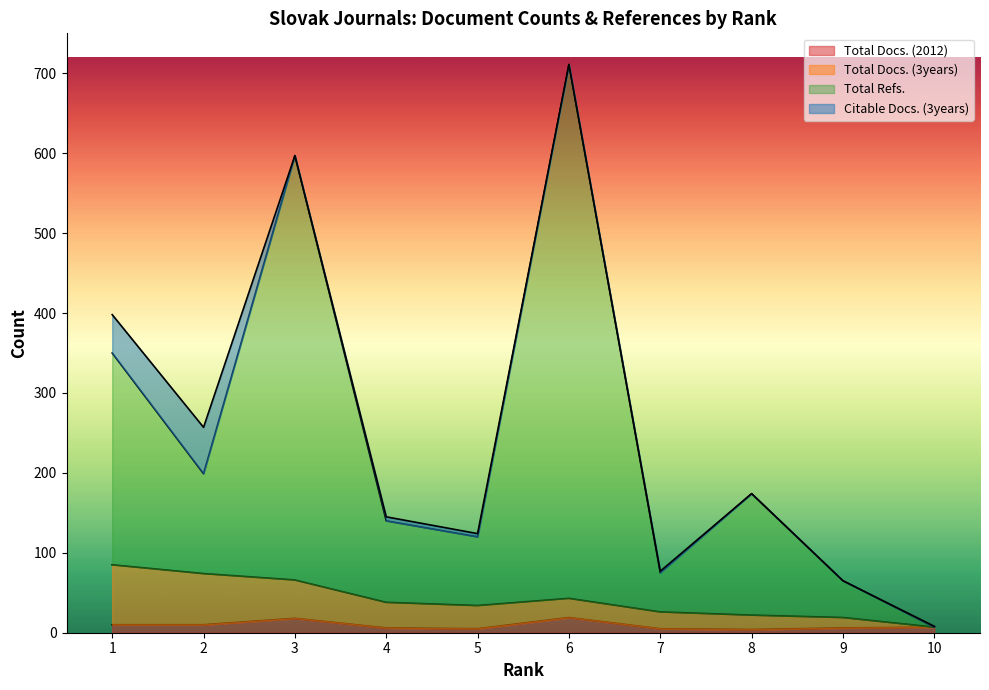

How many values in the Total Refs. series exceed 174?

4